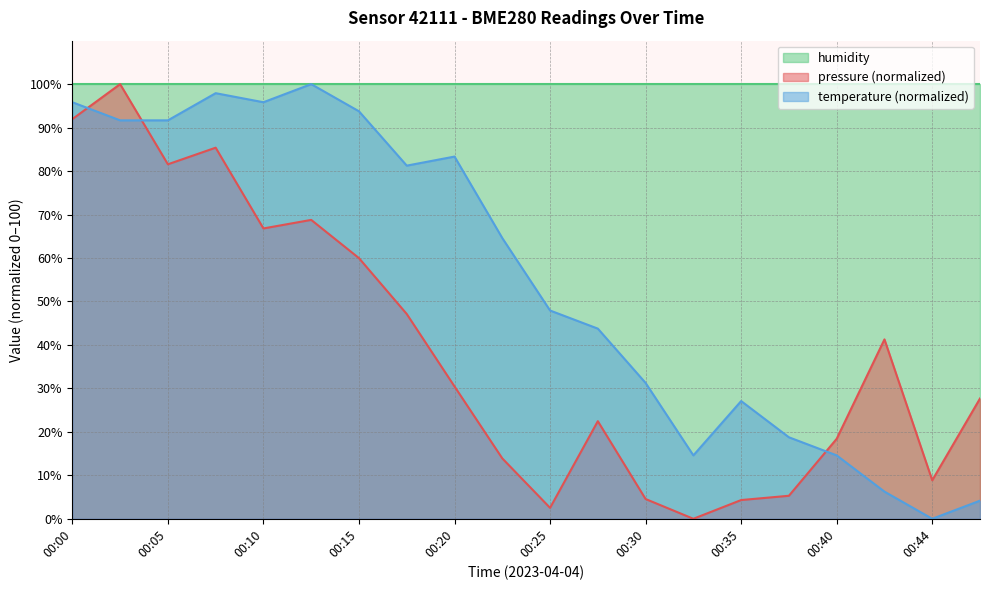

The value of pressure at 00:17 is 76.3. True or false?

False